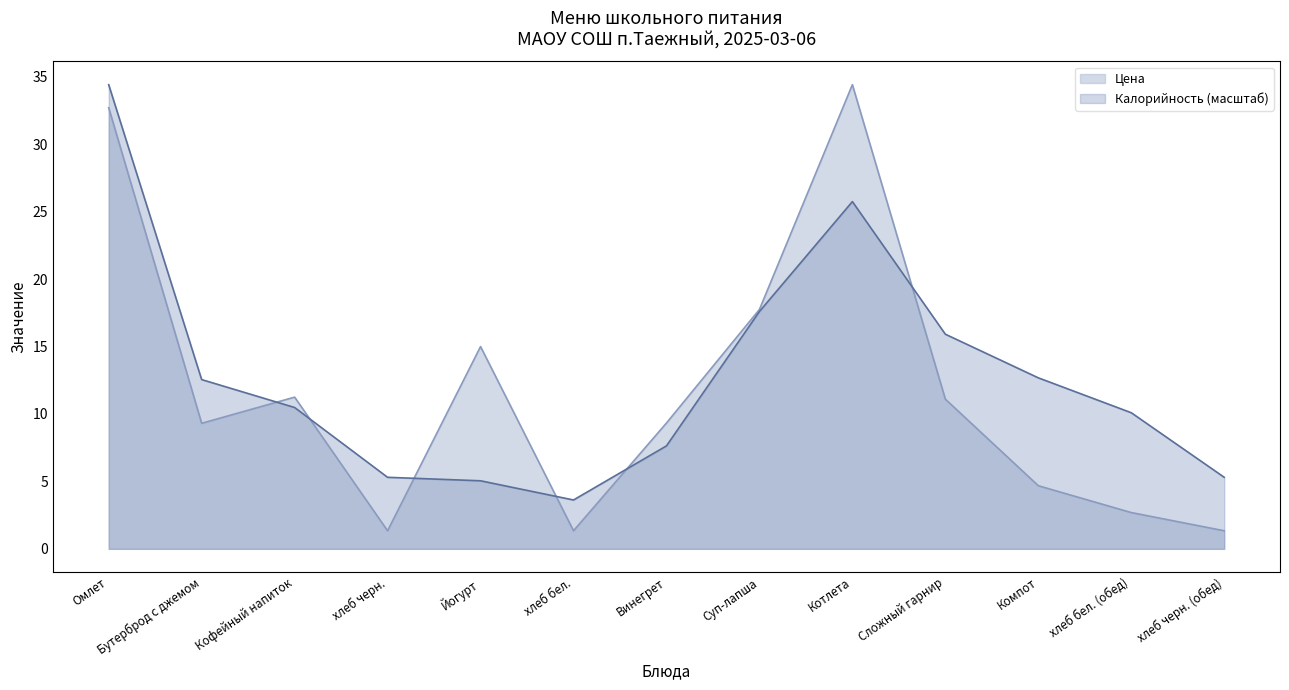

At which label does Цена first exceed 9?

Омлет